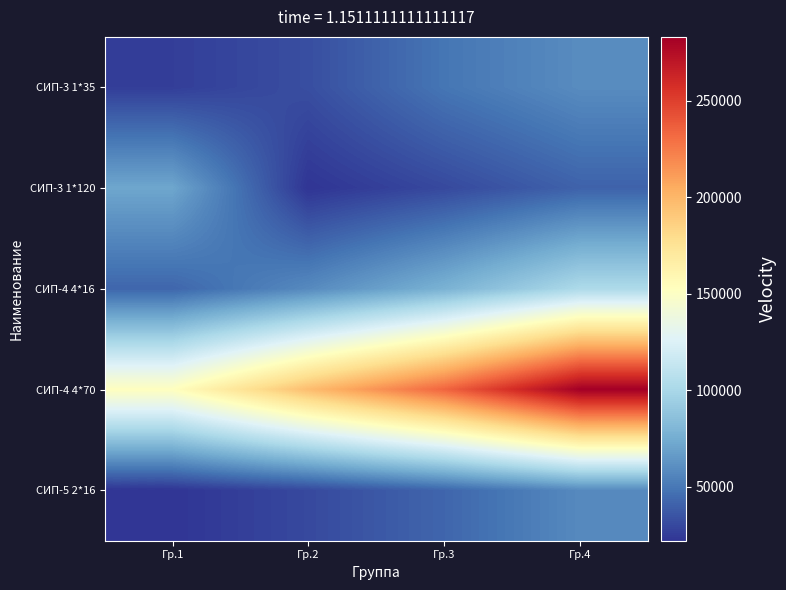

What is the spread (max minus min) of values at Гр.4?

242016.8